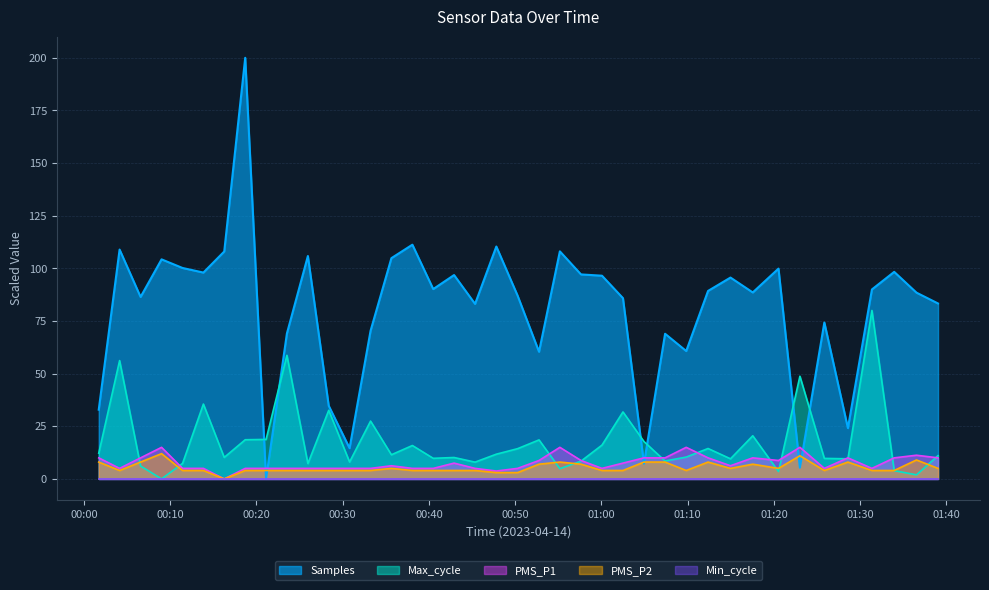

What is the approximate value of PMS_P1 at 2023/04/14 00:57:38?

8.8